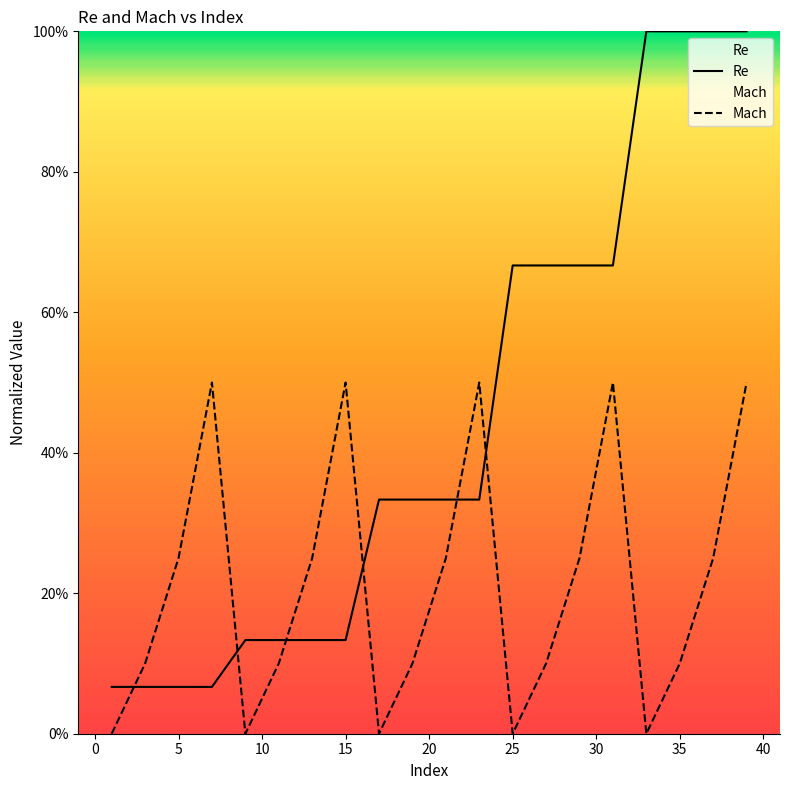

Rank the series by their average value, from lowest to highest.

Mach, Re